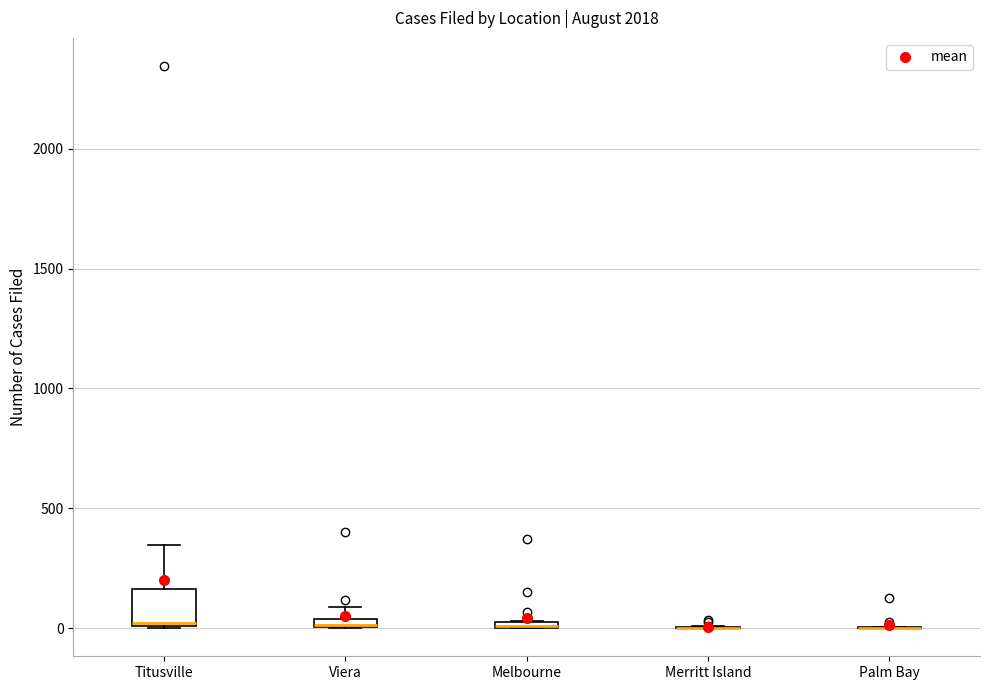

Which box is the tallest, from its lower edge to its upper edge?

Titusville